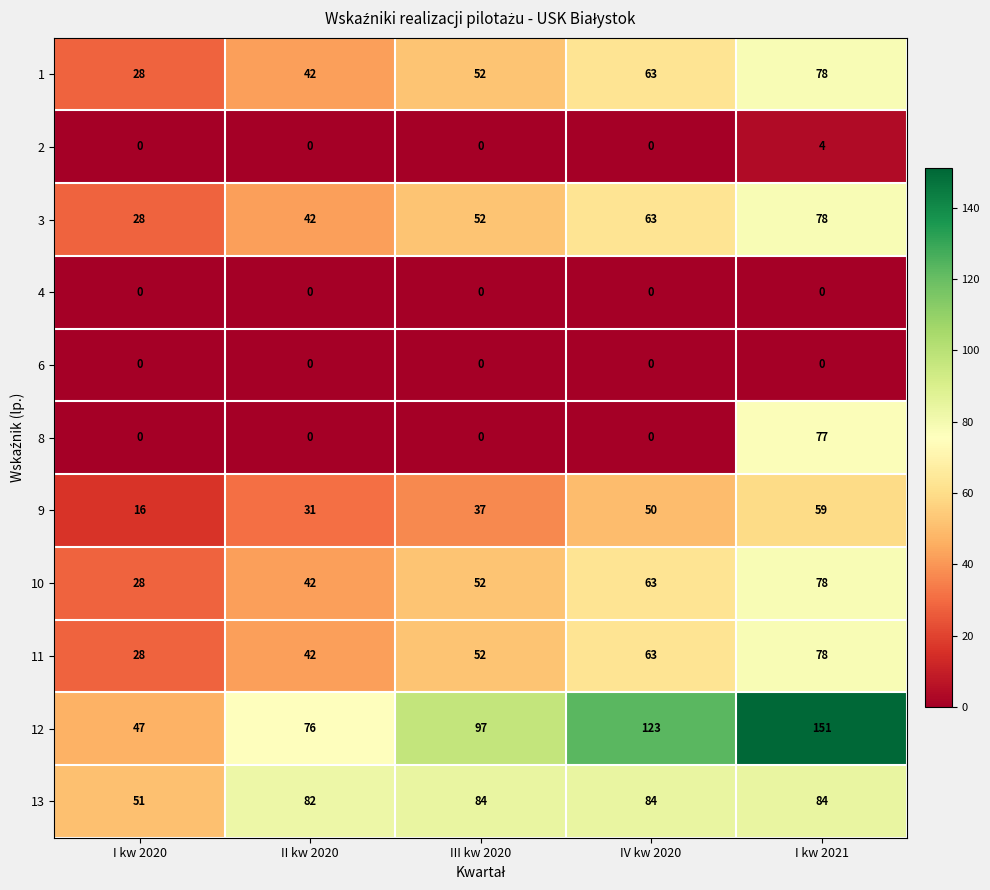

At which category is the sum across all series the highest?

I kw 2021